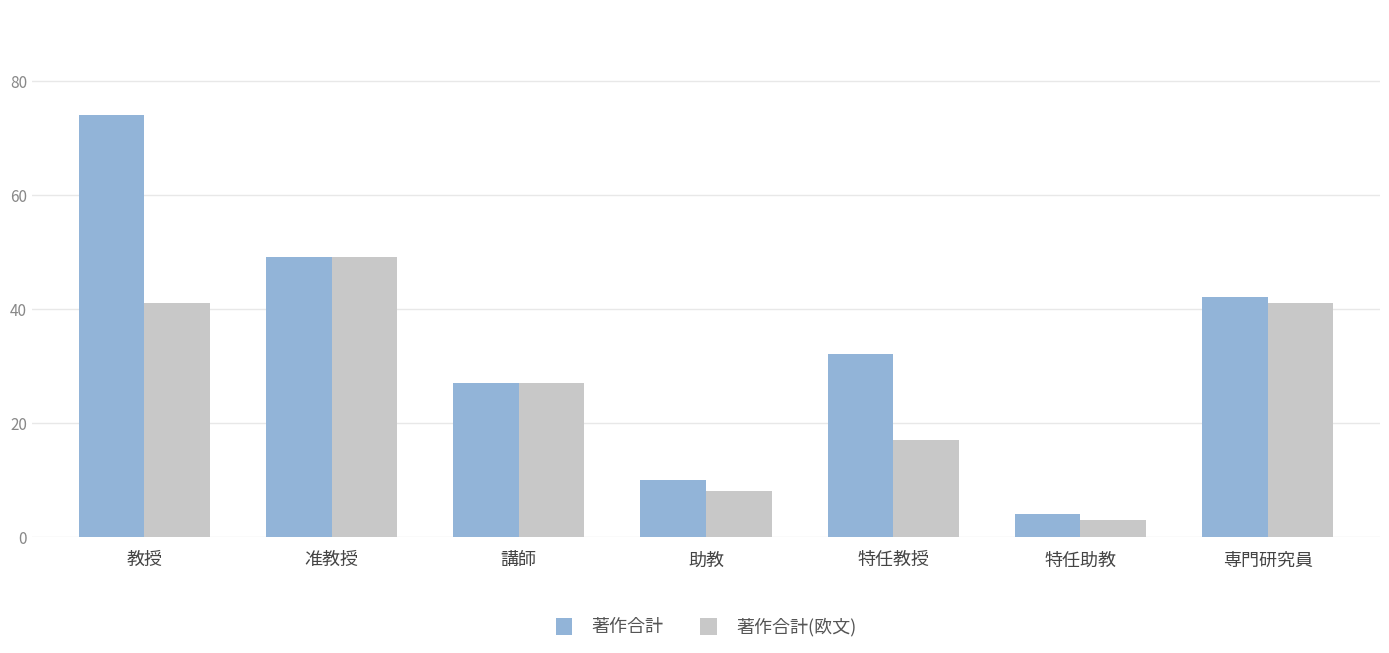

Which category has the highest value across all series?

教授